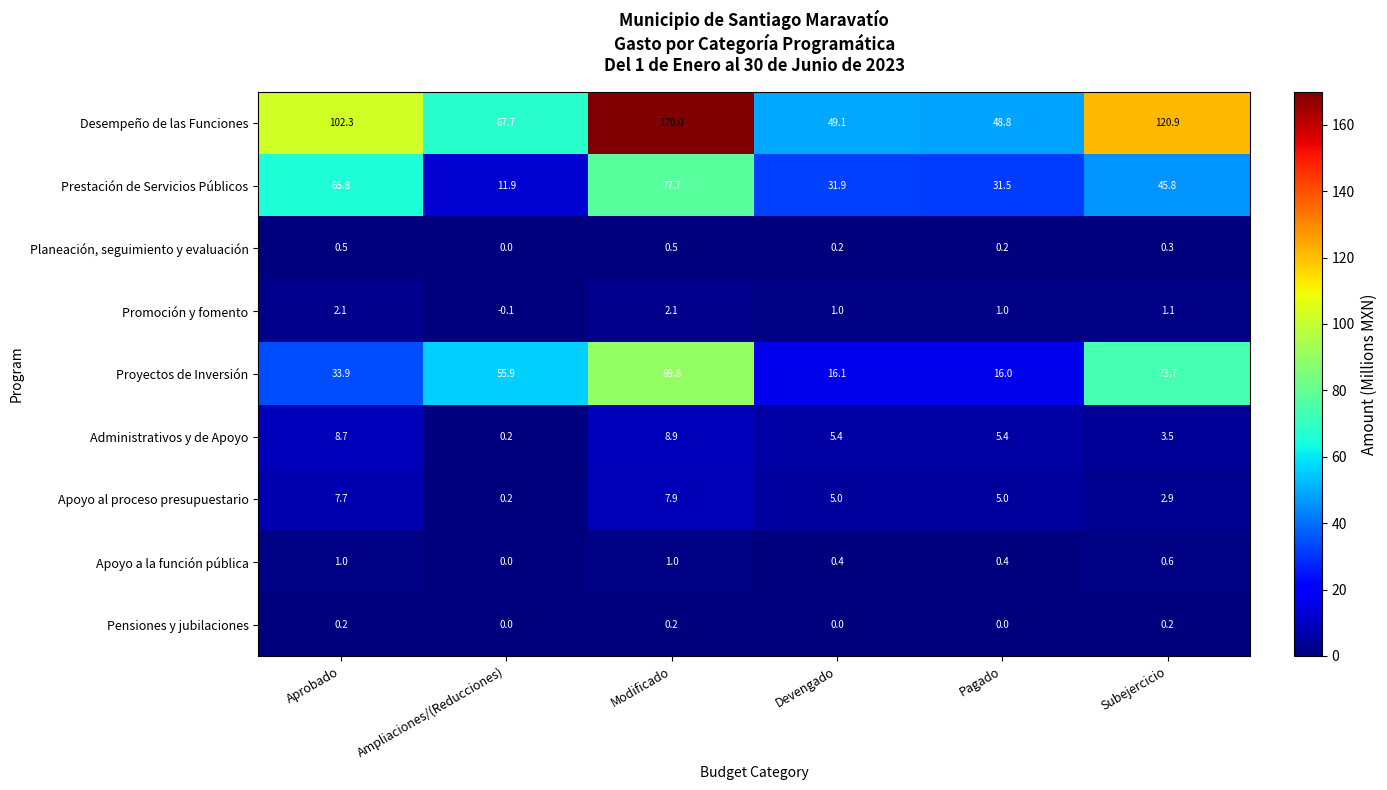

Which series has the largest total across all categories?

Desempeño de las Funciones